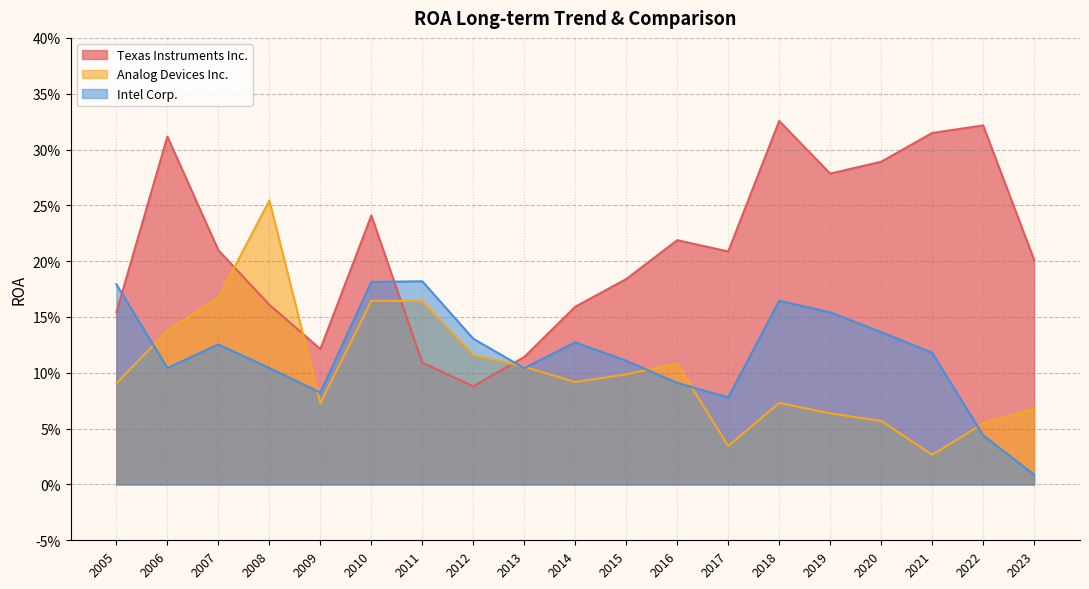

In Texas Instruments Inc., how many points are lower than both neighbors (excluding endpoints)?

4